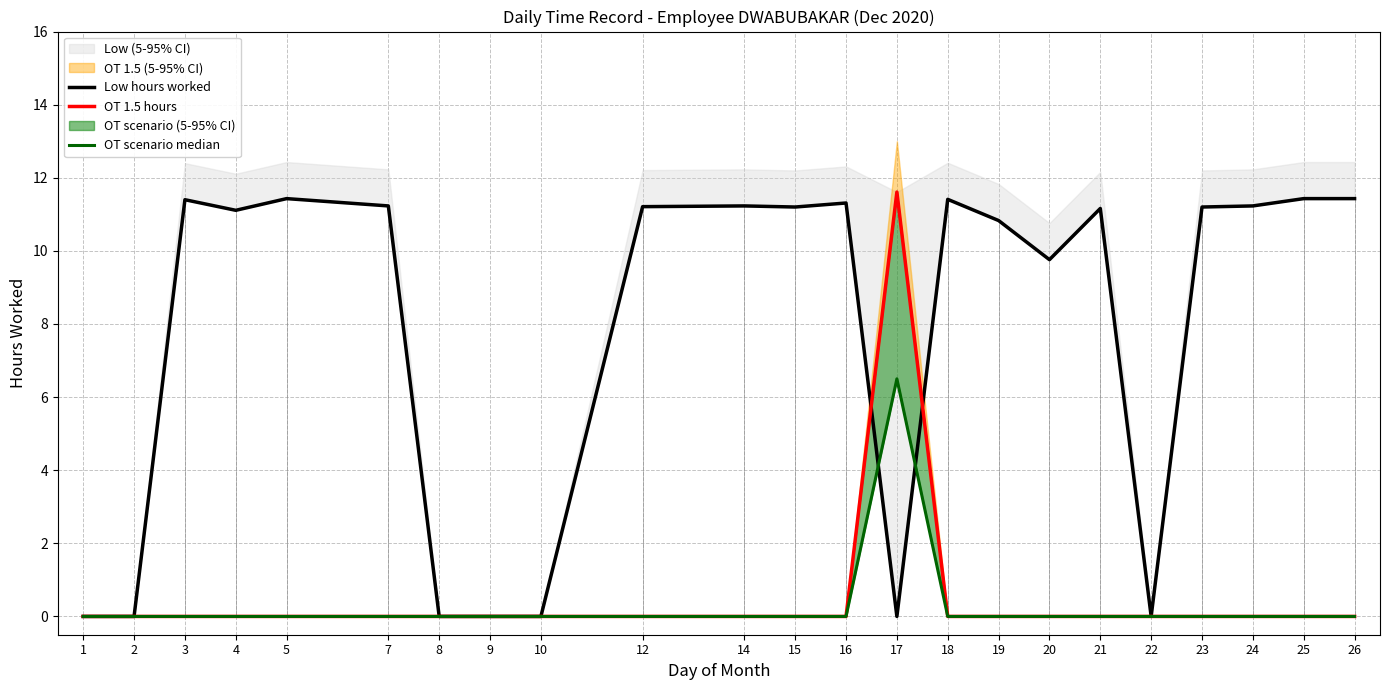

How many lines are shown in the chart?

3